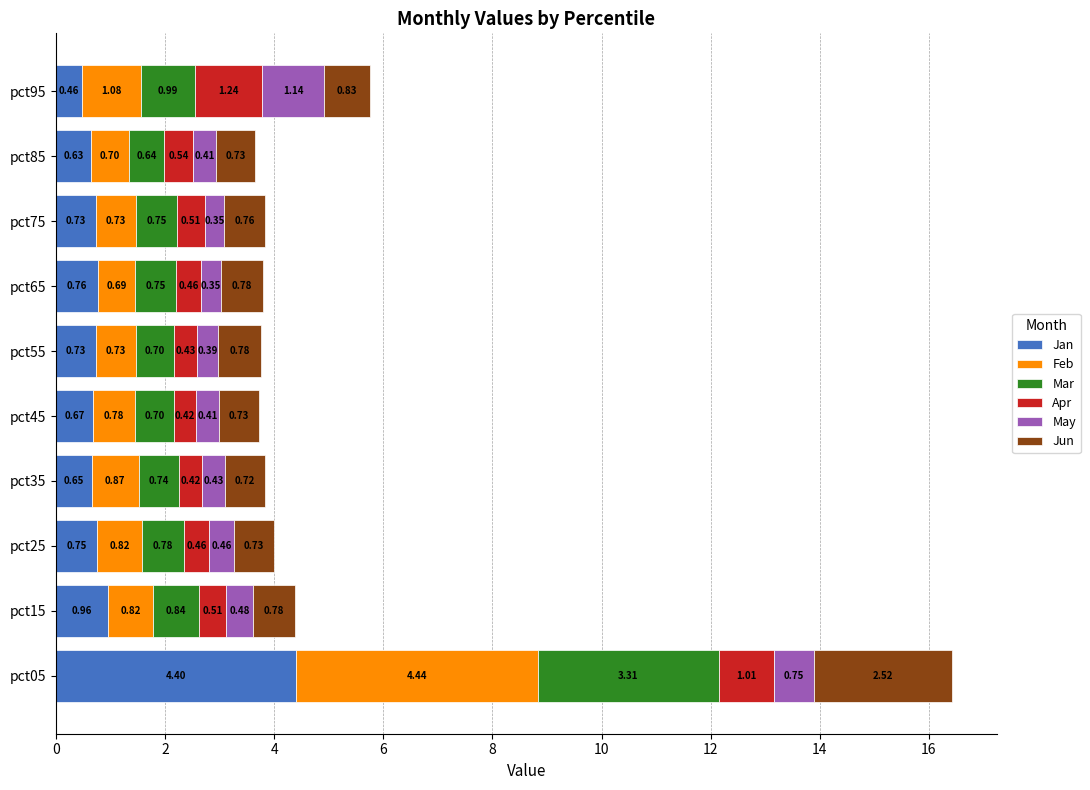

What is the difference between the maximum and minimum values in the Jan series?

3.9